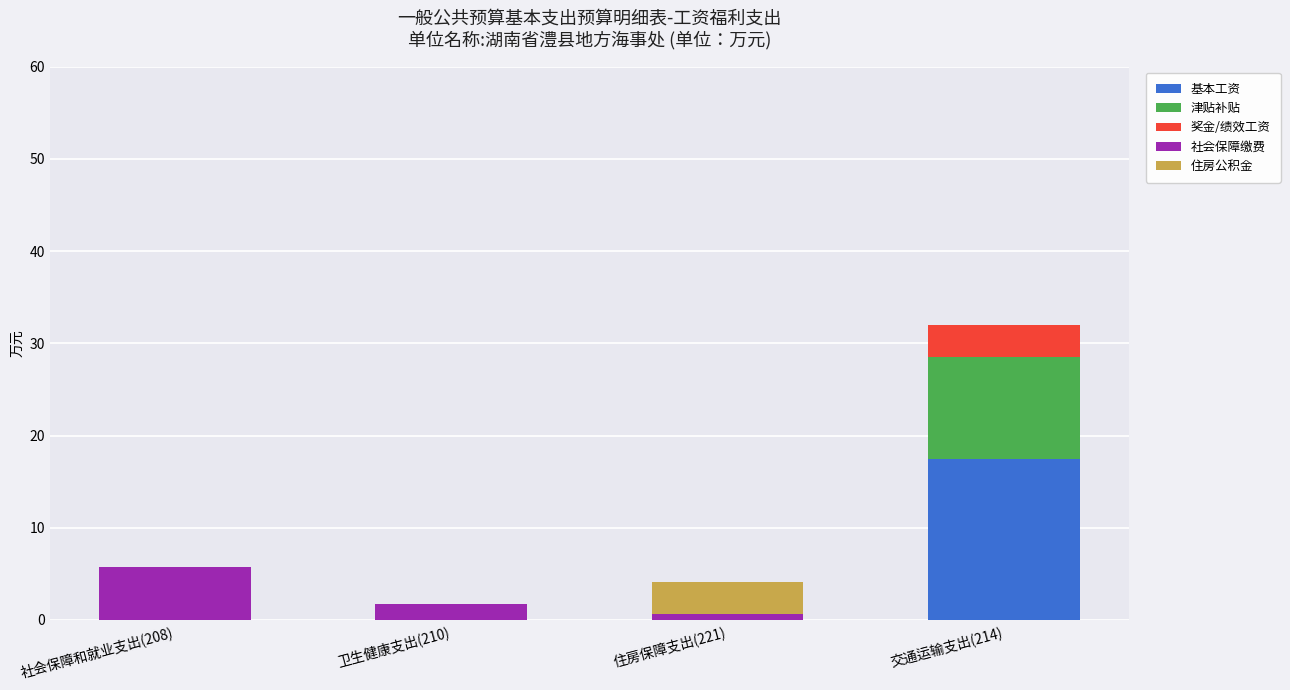

The value of 基本工资 at 交通运输支出(214) is 17.5. True or false?

True